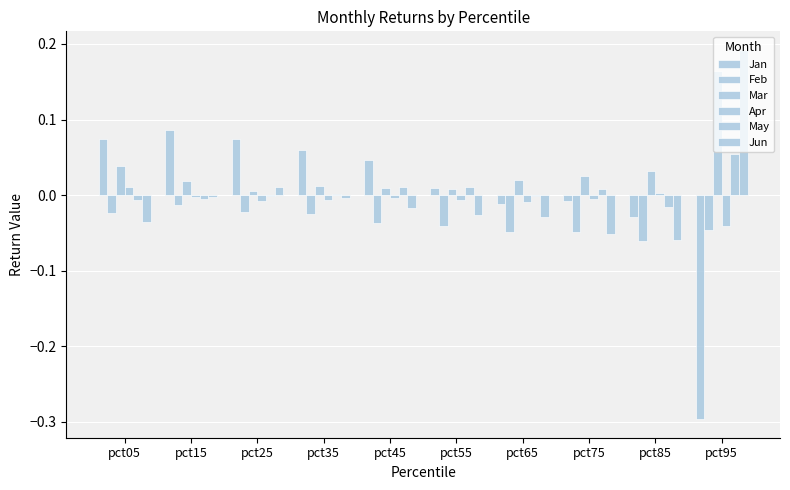

At which label does Jan first exceed 0?

pct05